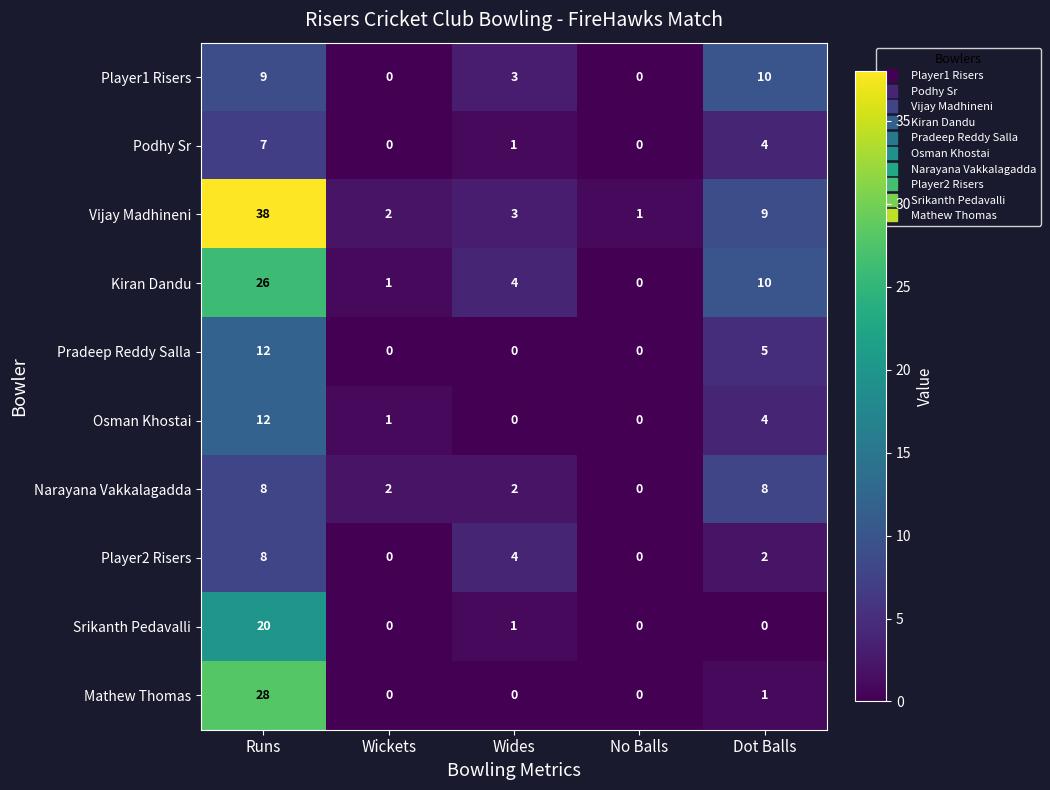

What is the spread (max minus min) of values at Wickets?

2